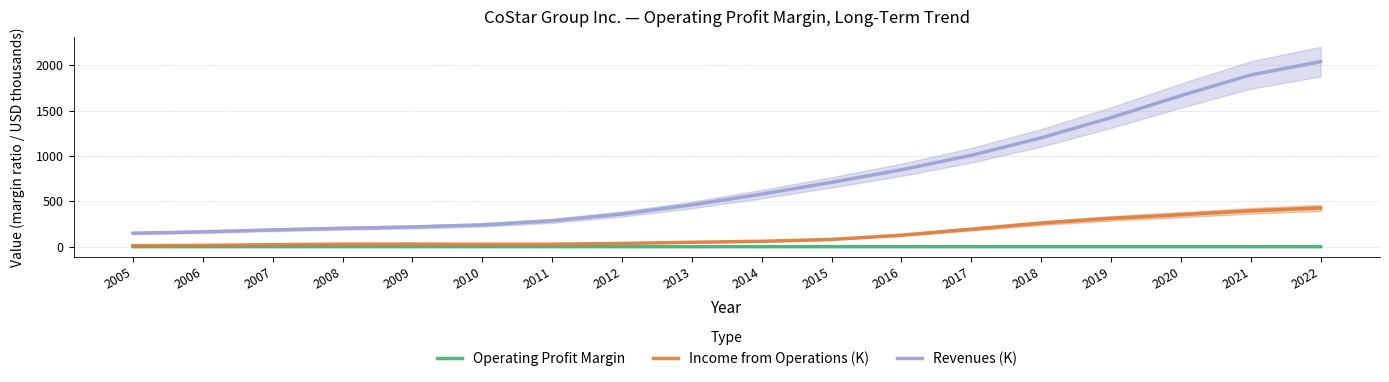

Is it true that Income from Operations (K) equals 48.9 at 2013?

True